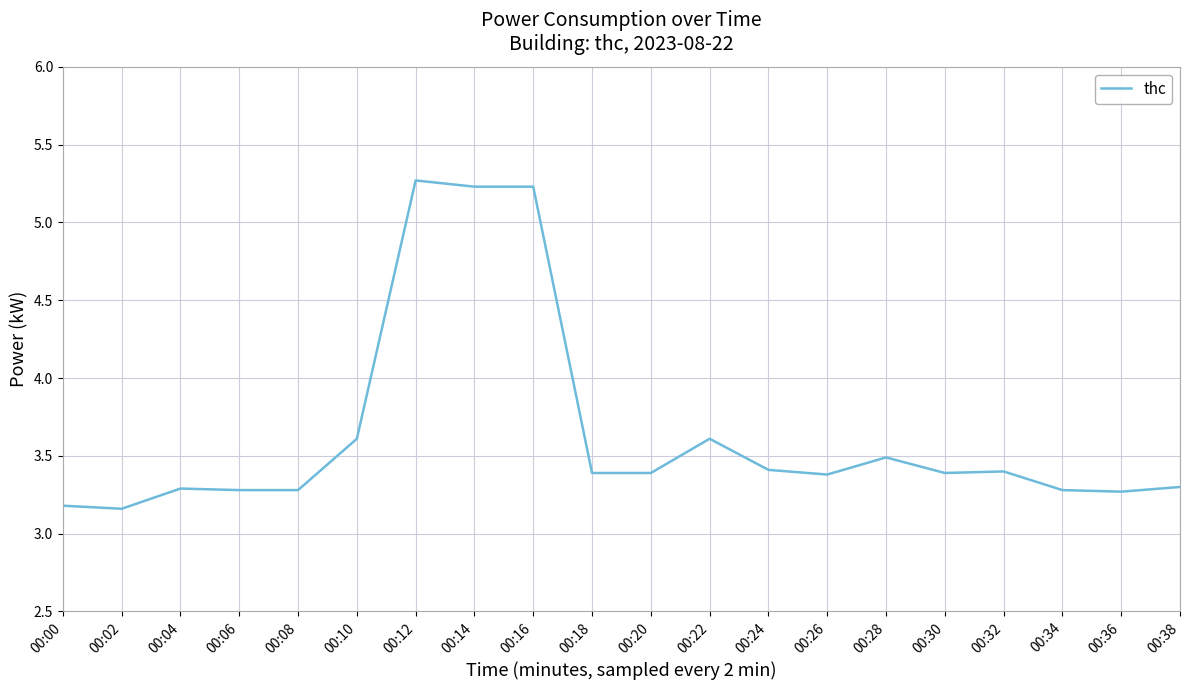

How many distinct data groups are displayed?

1